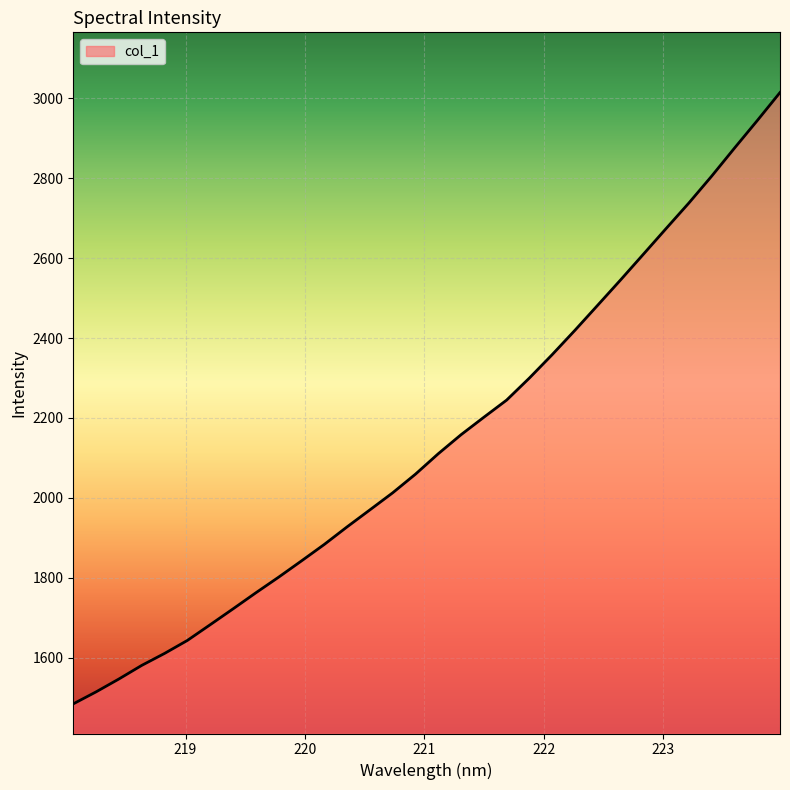

What is the maximum value shown in the chart?

3014.8